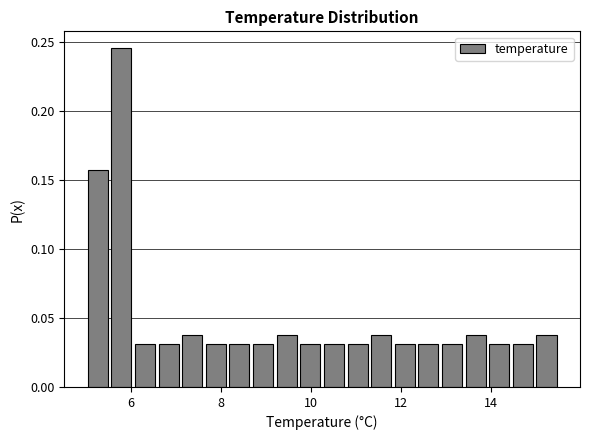

Around what value on the x-axis is the tallest bar? Give the approximate position of its centre, as read against the axis.

5.8